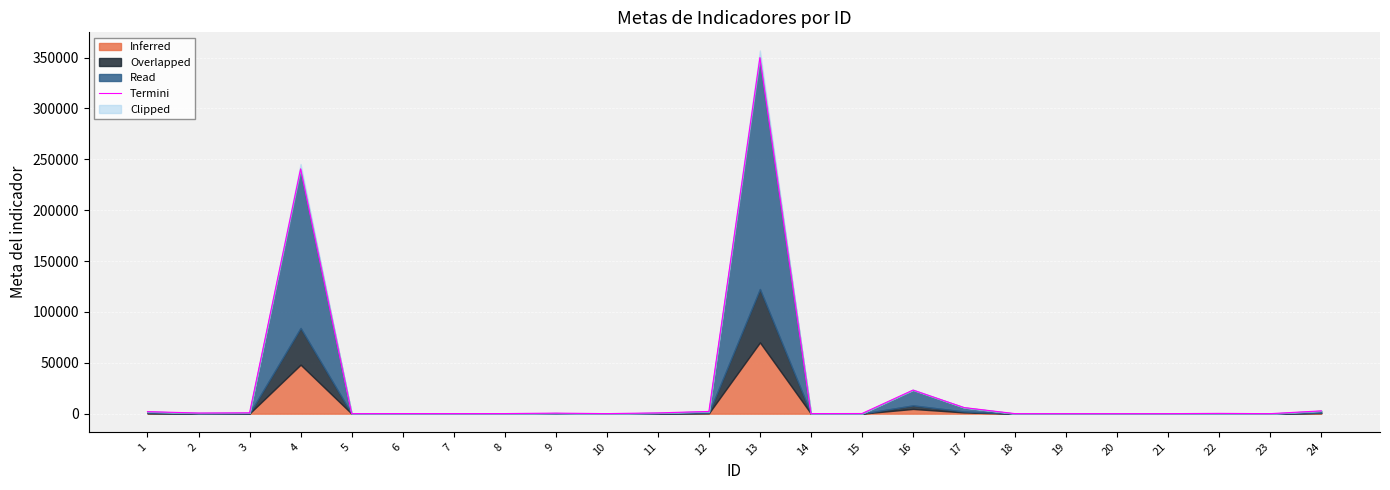

What is the change in value from 8 to 18?

-87.0